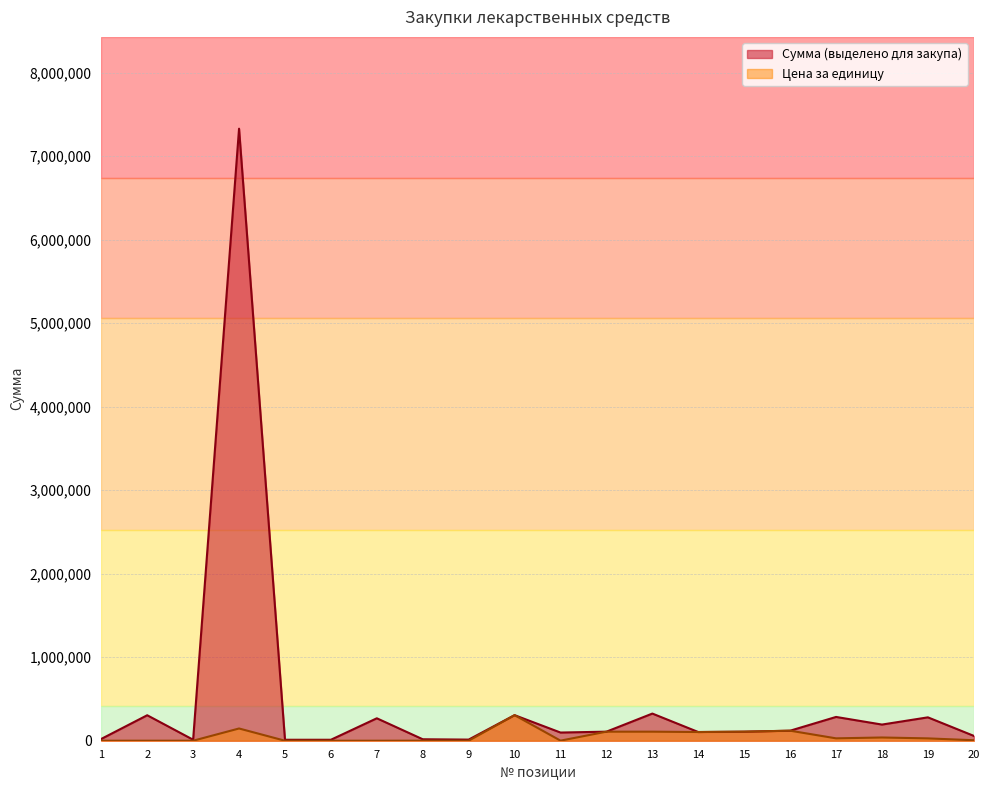

Which series has the largest total across all categories?

Сумма (выделено для закупа)